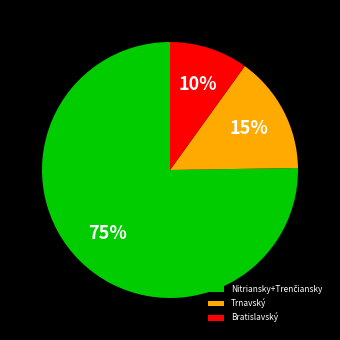

To the nearest percent, what is the difference between the largest and smallest slice percentages?

65%